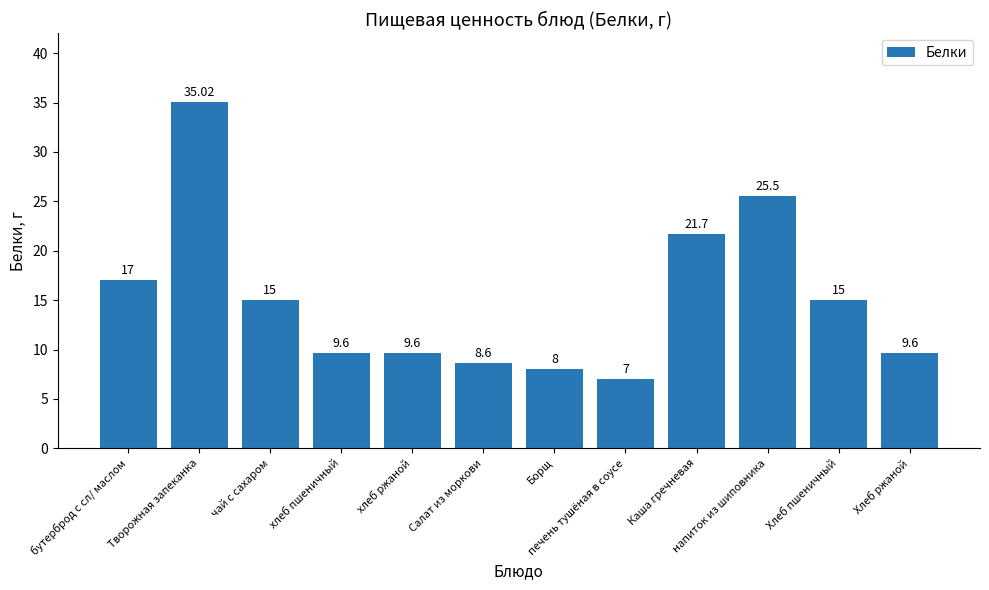

Which has a higher value, Хлеб ржаной or бутерброд с сл/ маслом?

бутерброд с сл/ маслом